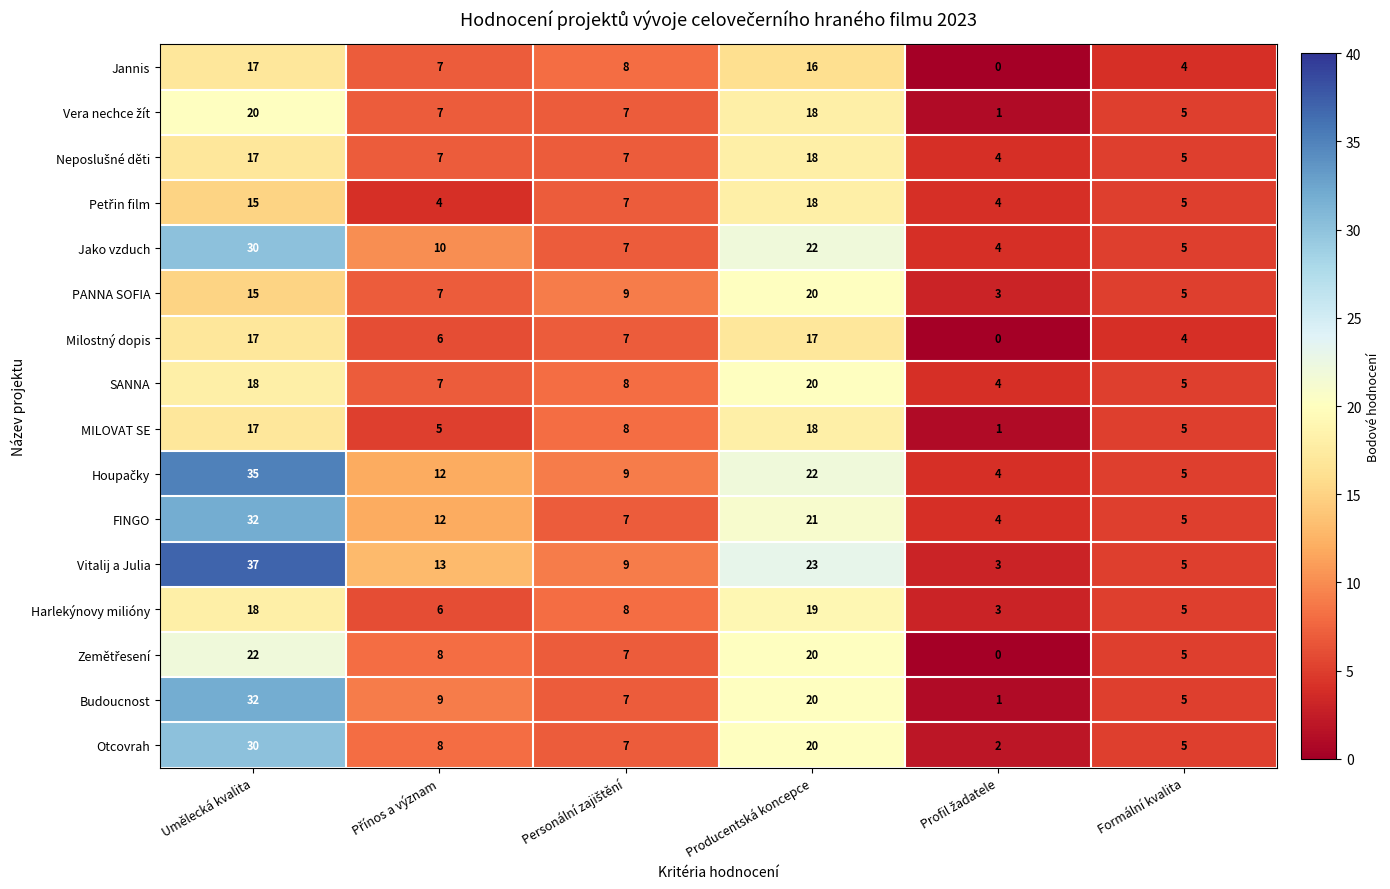

How many data points does each series have?

6